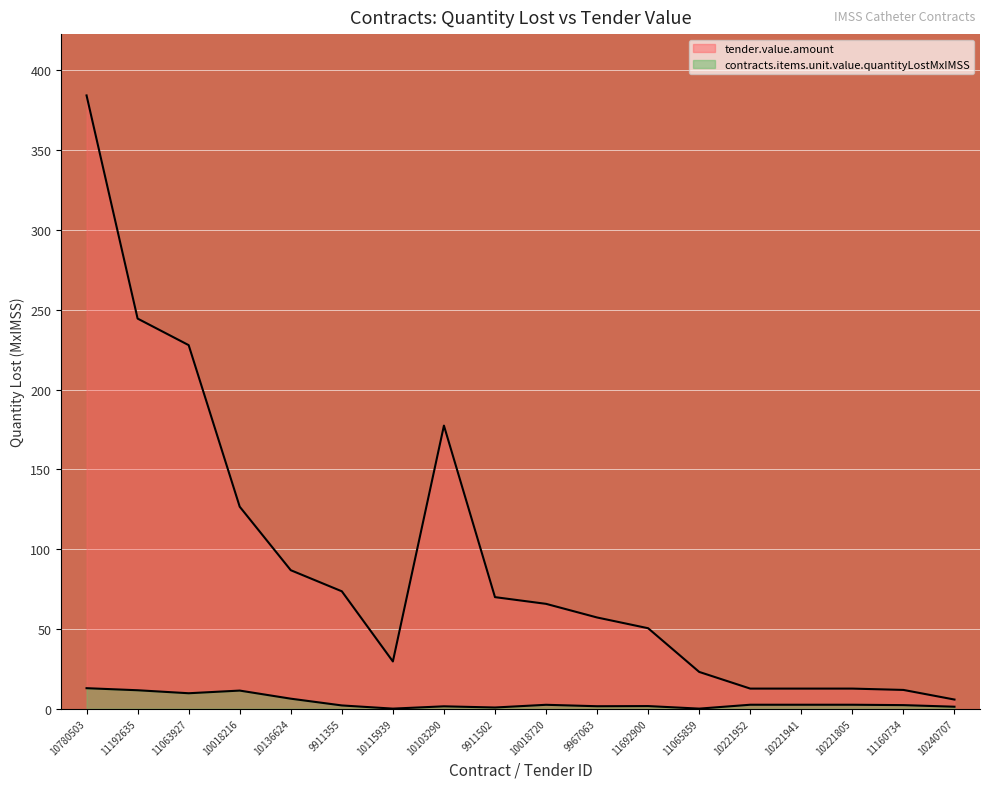

Rank the series by their average value, from highest to lowest.

tender.value.amount, contracts.items.unit.value.quantityLostMxIMSS